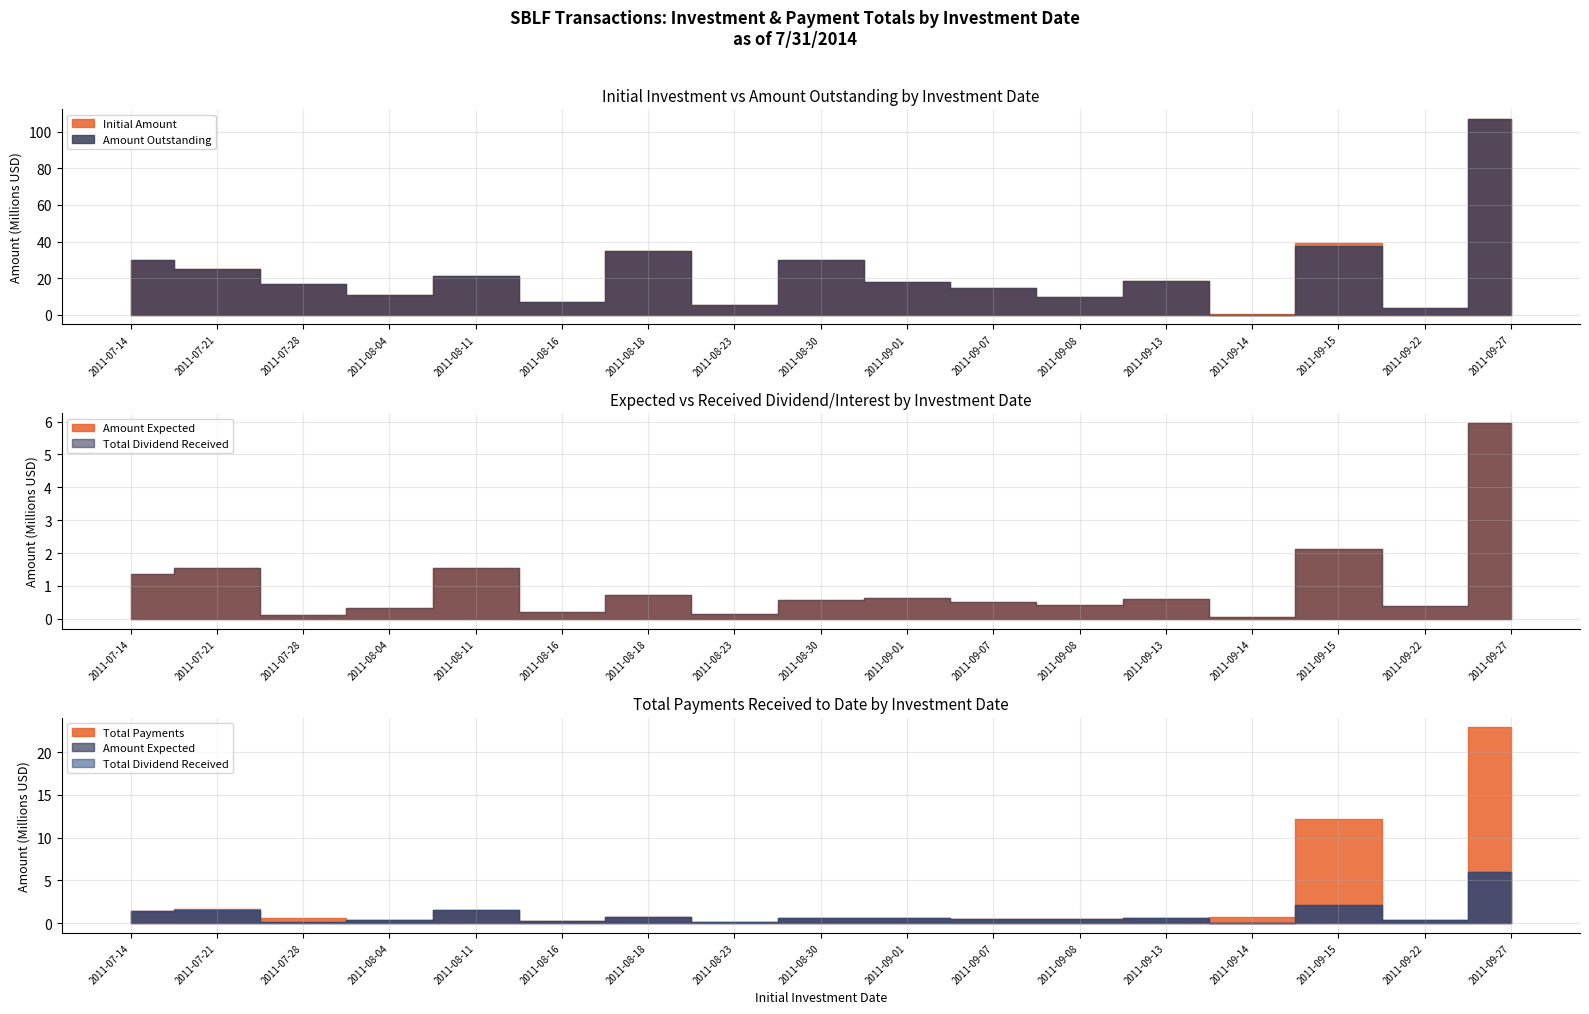

What is the difference between the maximum and minimum values in the Amount Expected series?

5900895.1